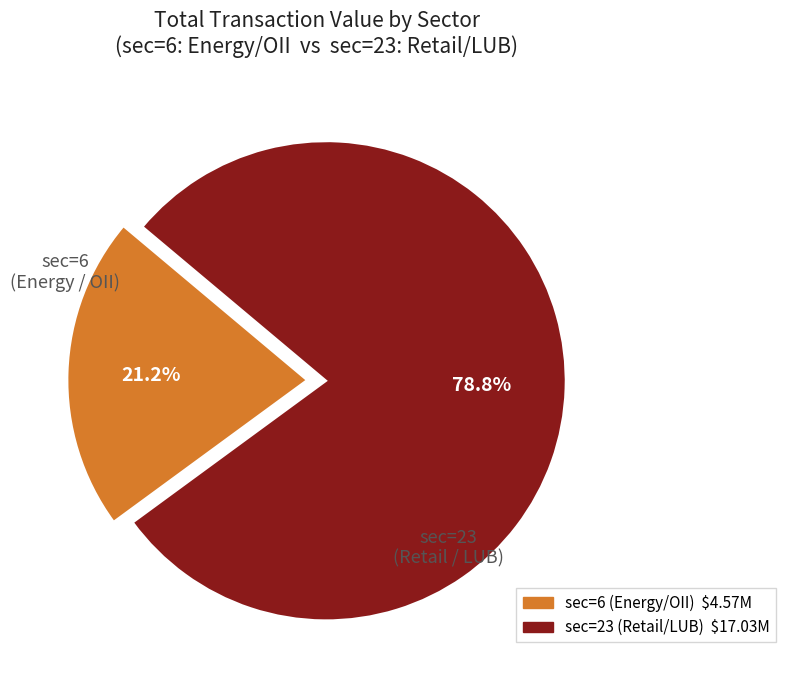

Does any single category account for the majority?

Yes